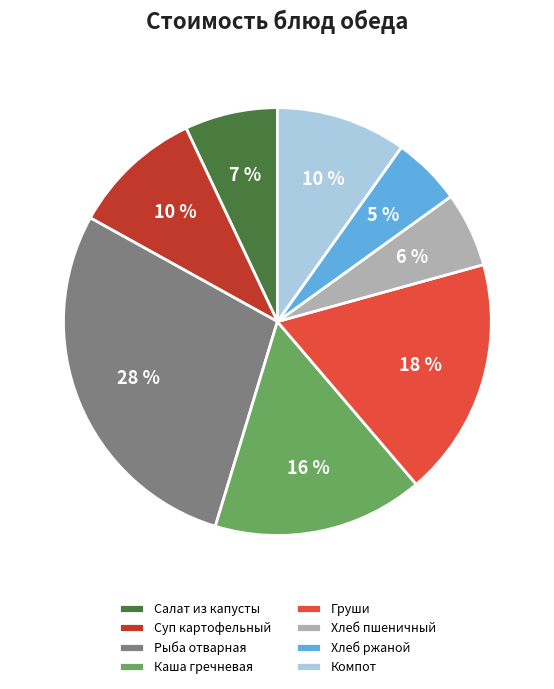

Does any single category account for the majority?

No